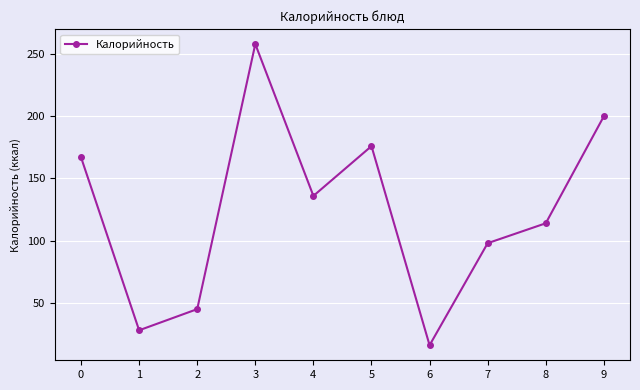

Reading right to left, transcribe all the data shown in this chart.

200	114	98	16	176	136	258	45	28	167